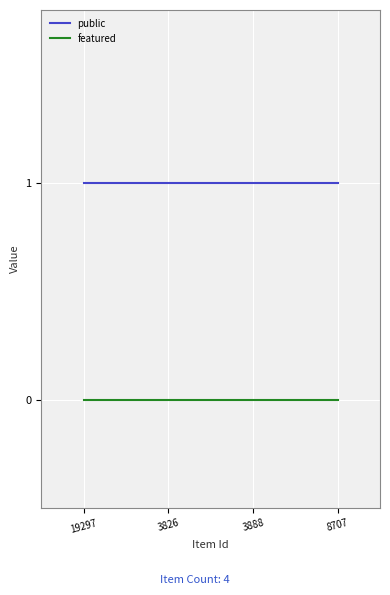

What is the minimum value for public?

1